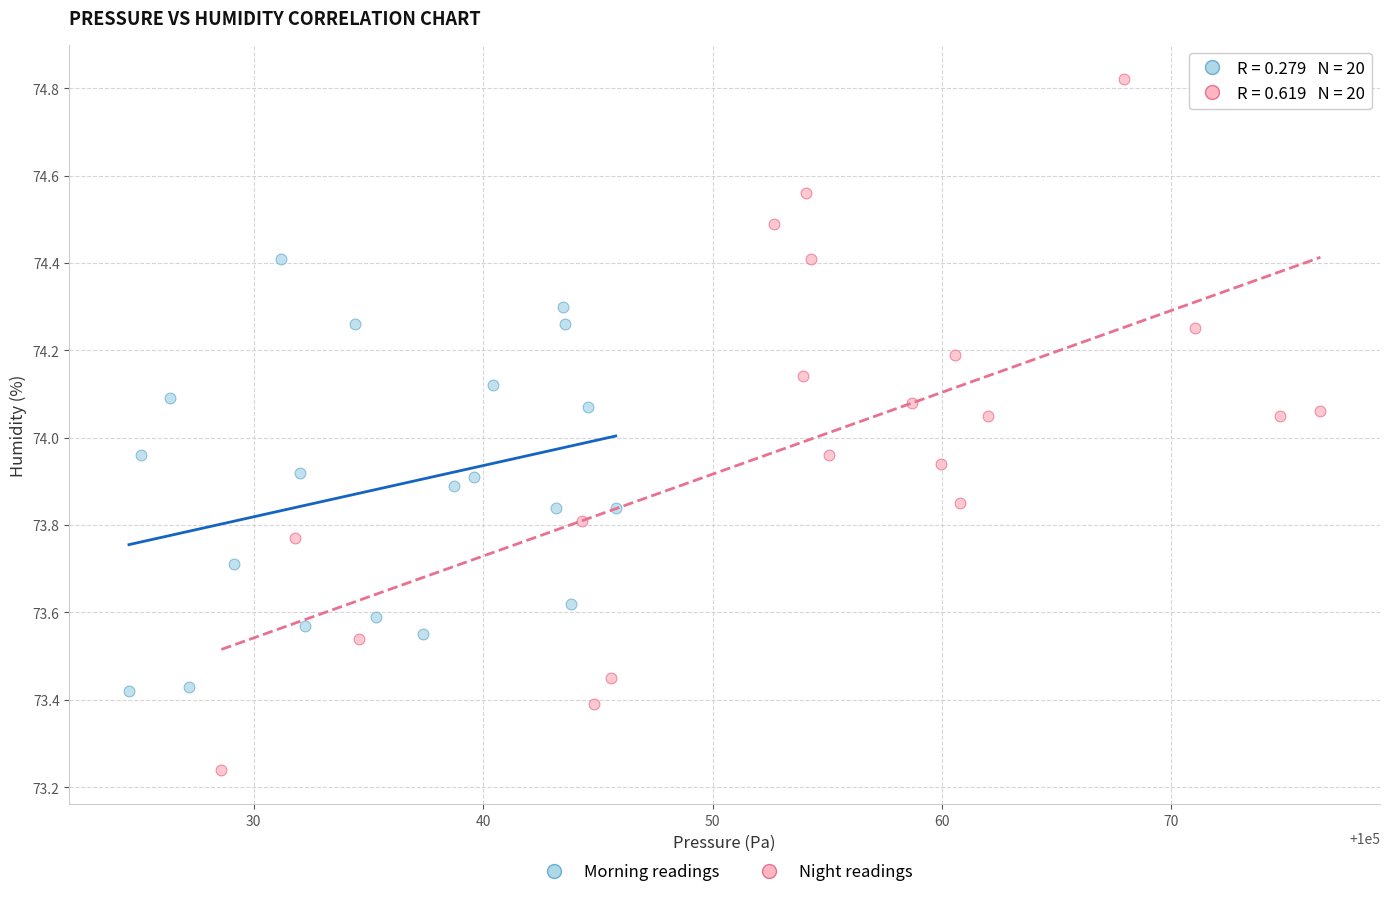

Which series reaches the maximum Y coordinate?

Night readings